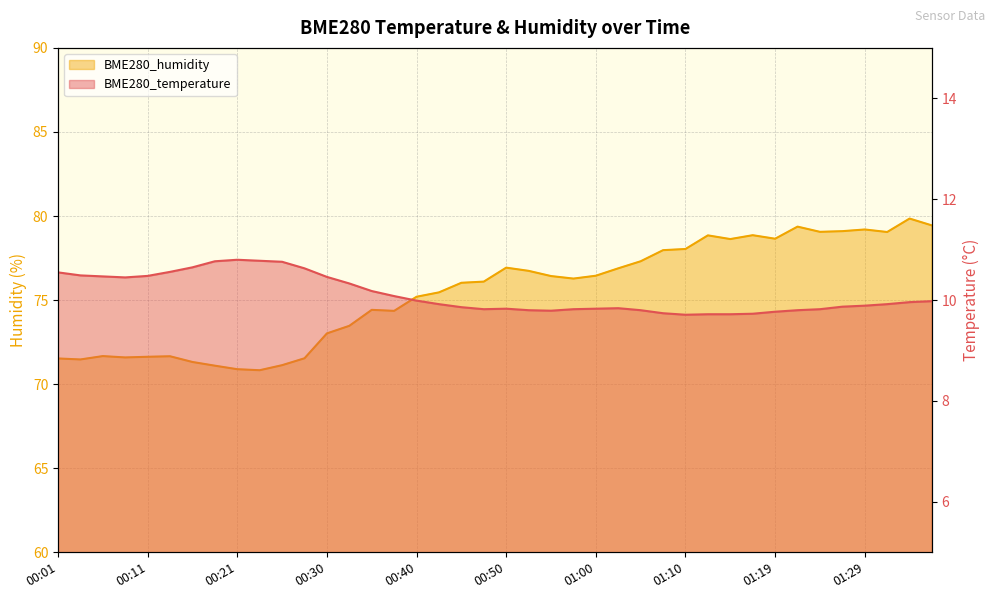

What is the sum of the BME280_temperature values at 00:38 and 01:05?

19.9